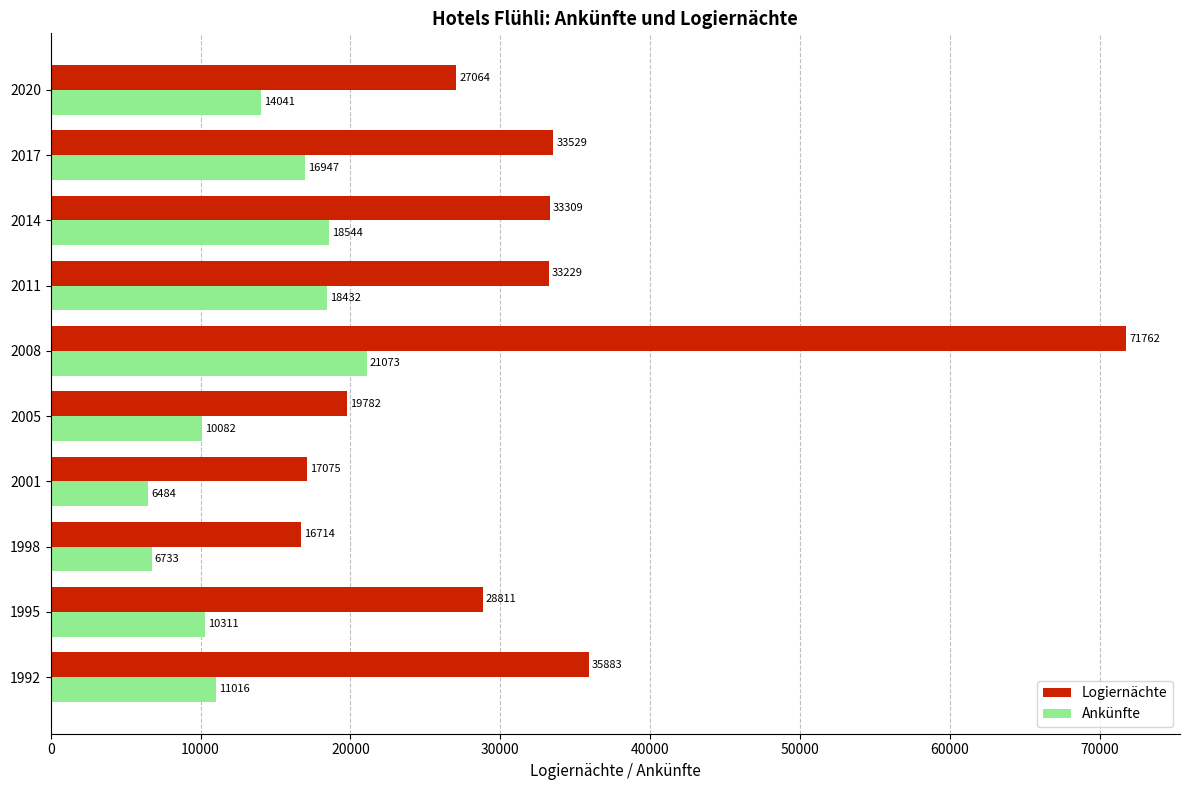

Count the number of data series in this chart.

2